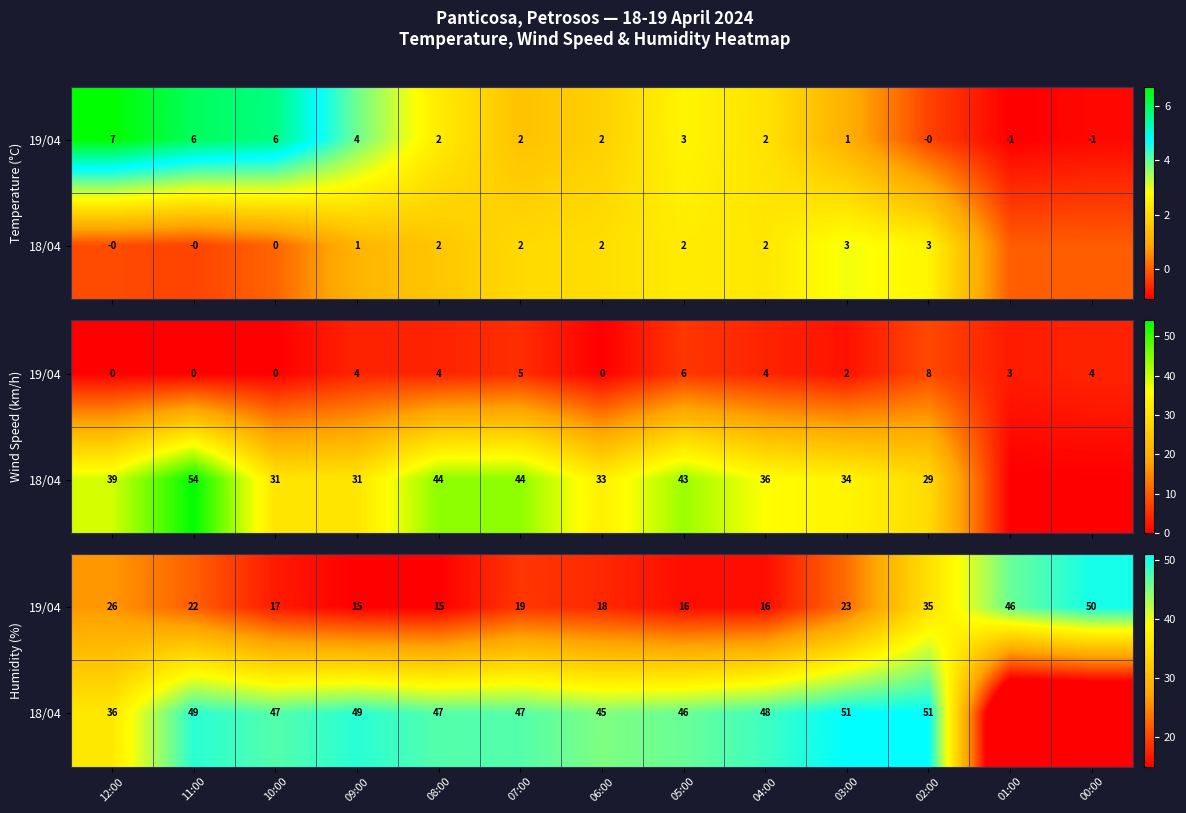

Between 07:00 and 12:00, which is larger?

12:00